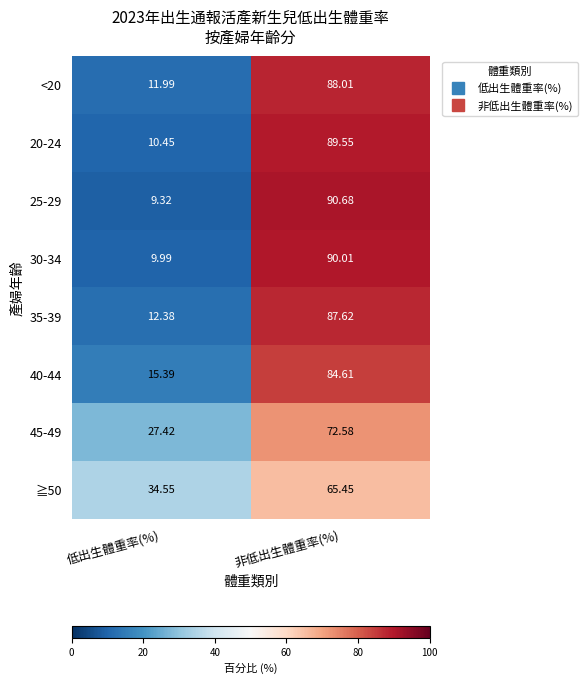

Where does the <20 series first go above 88?

非低出生體重率(%)